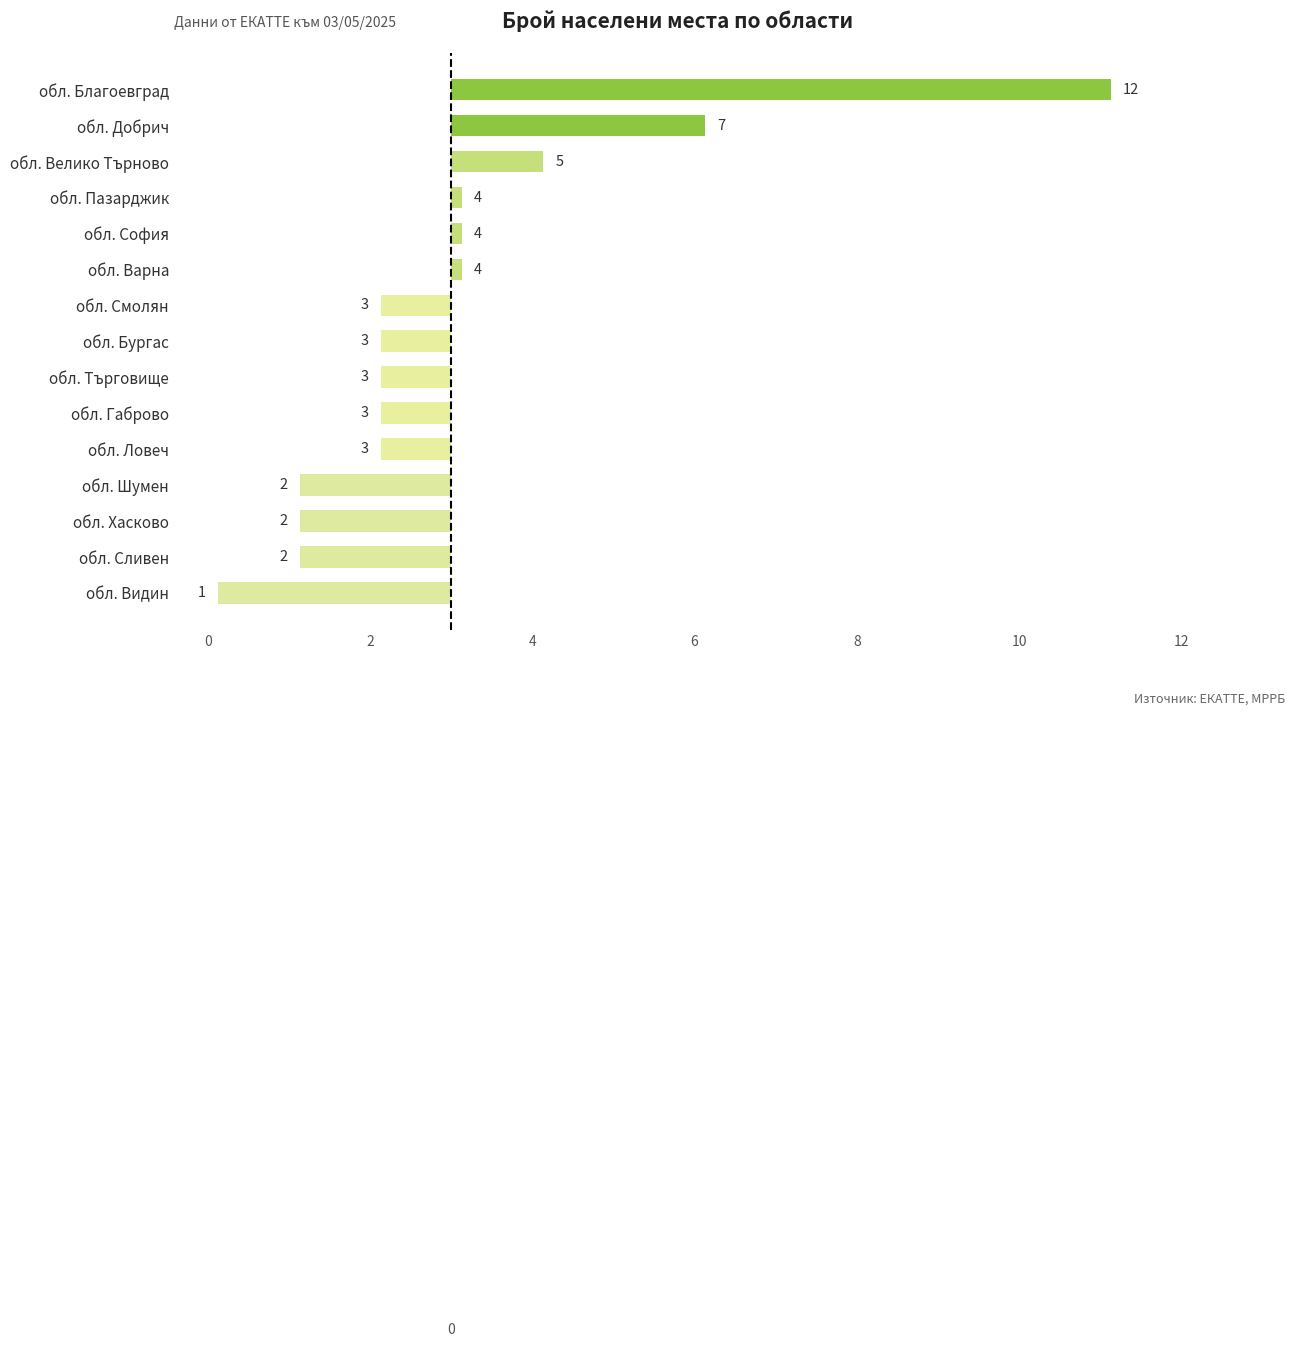

Are the bars horizontal?

Yes